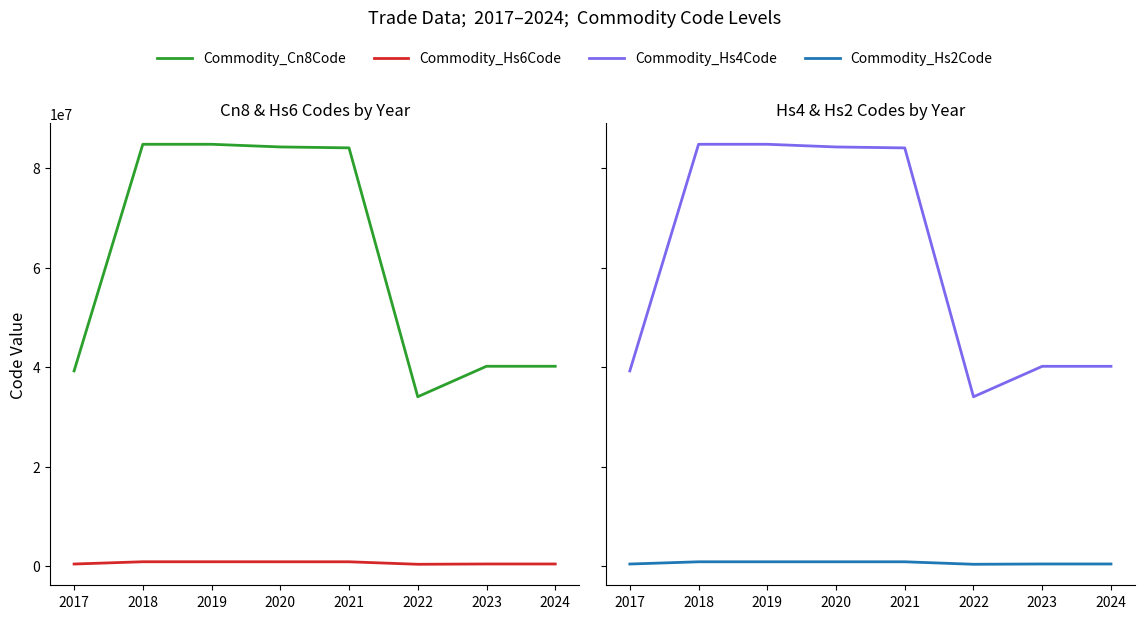

Is the value of Commodity_Cn8Code at 2017 greater than the value of Commodity_Hs6Code at 2022?

Yes